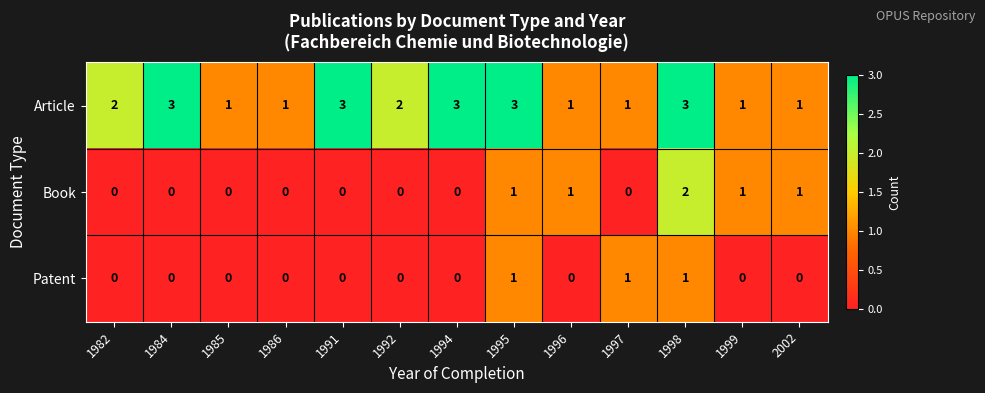

Rank the series by their maximum value, from lowest to highest.

Patent, Book, Article